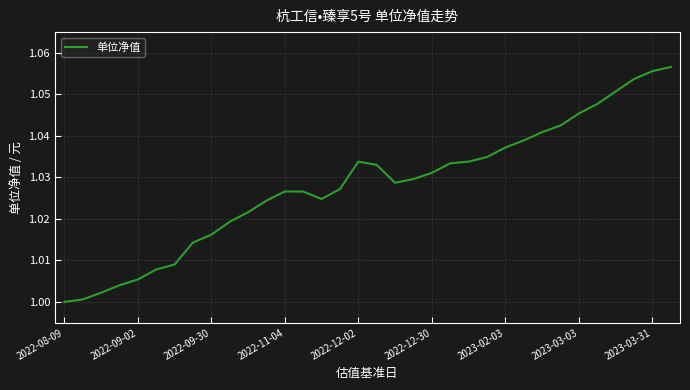

Does the chart display data point markers on the line(s)?

No